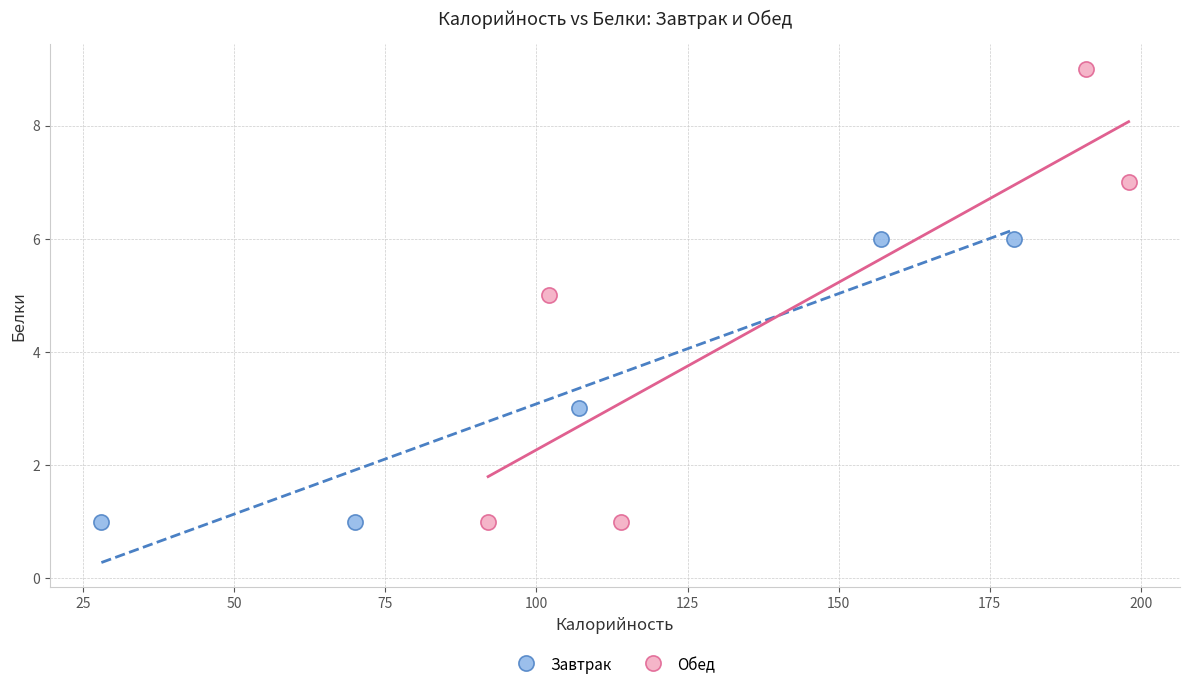

Which series contains the highest Y value?

Обед